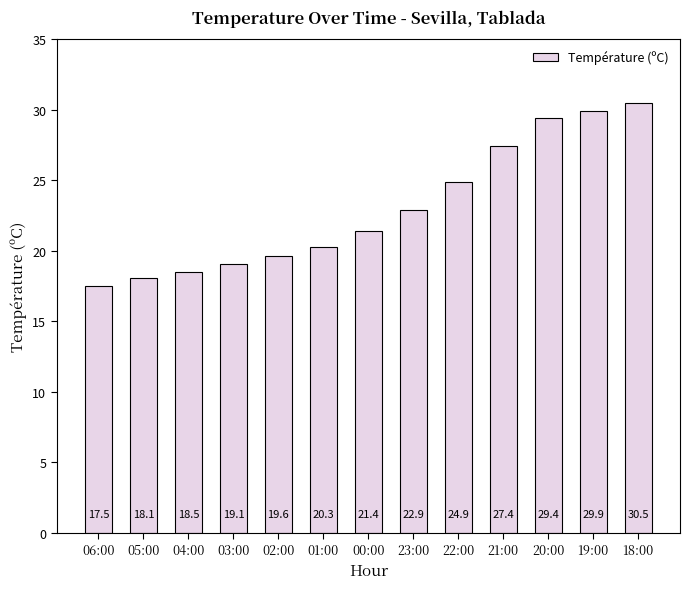

Which label corresponds to the largest value in the chart?

18:00